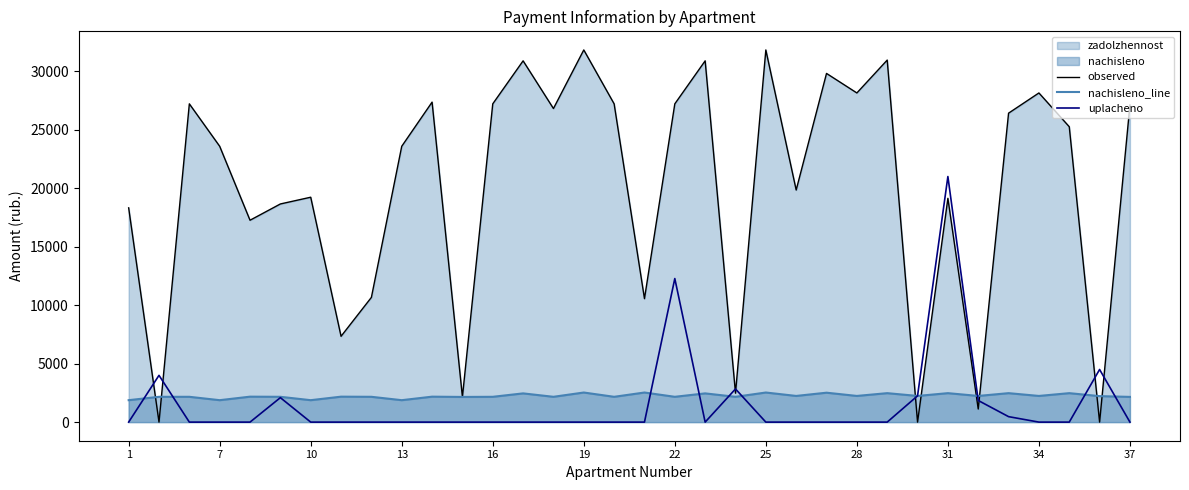

Which series has the largest range (max minus min)?

observed